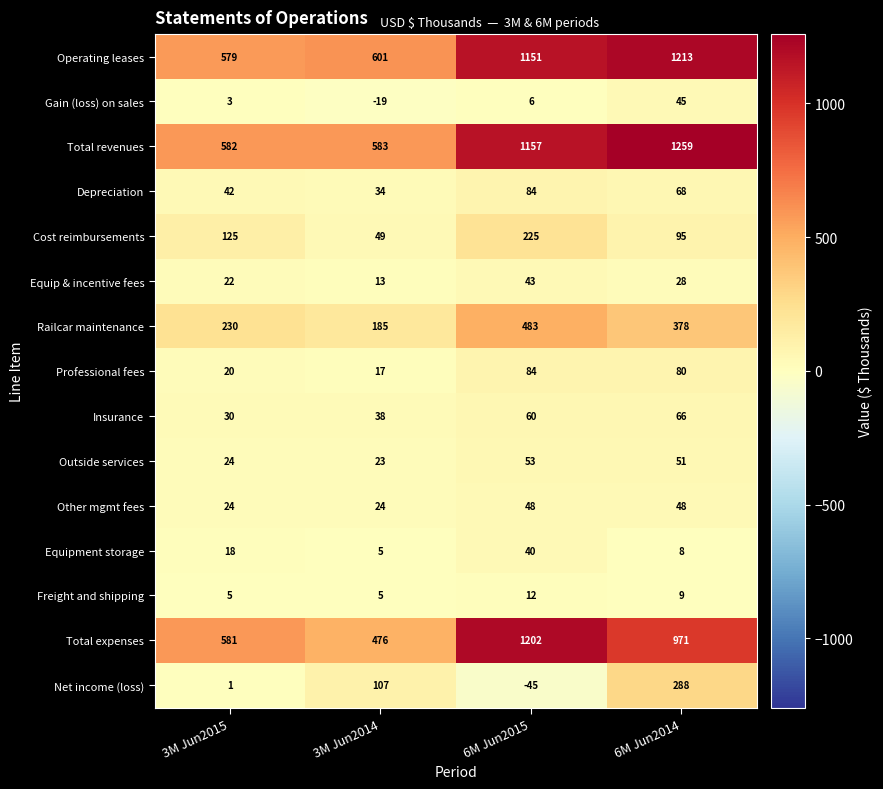

What is the difference between the second highest and minimum values in the Cost reimbursements series?

76